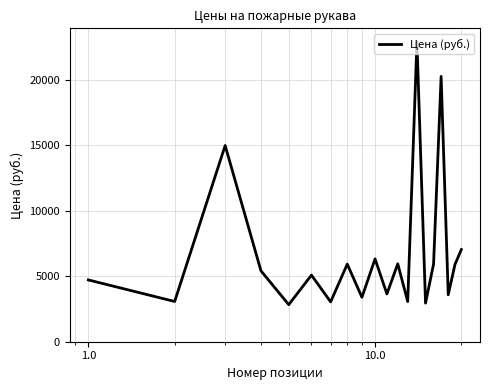

What is the minimum value shown in the chart?

2830